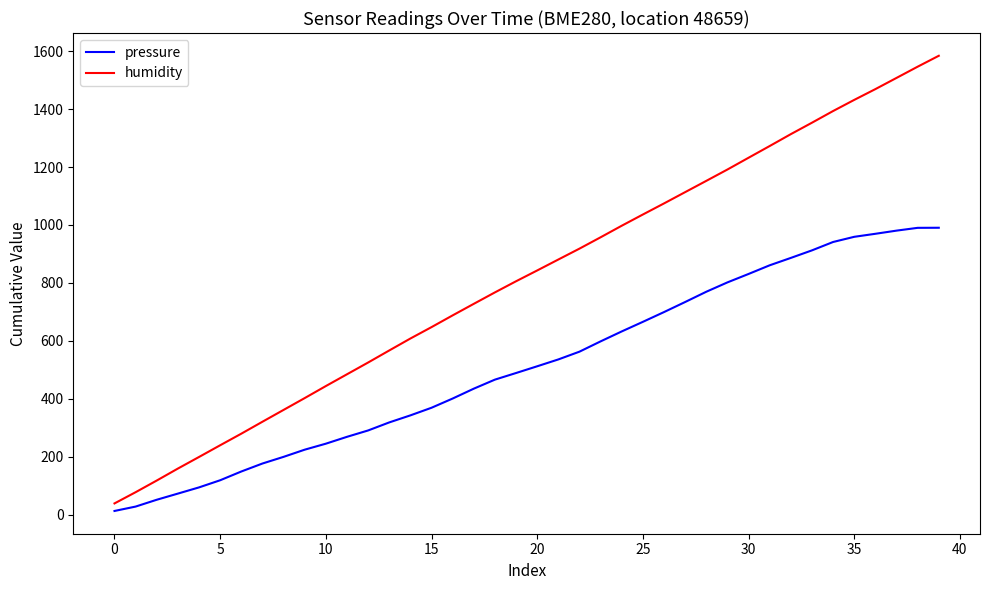

True or false: humidity and pressure cross at least once.

False